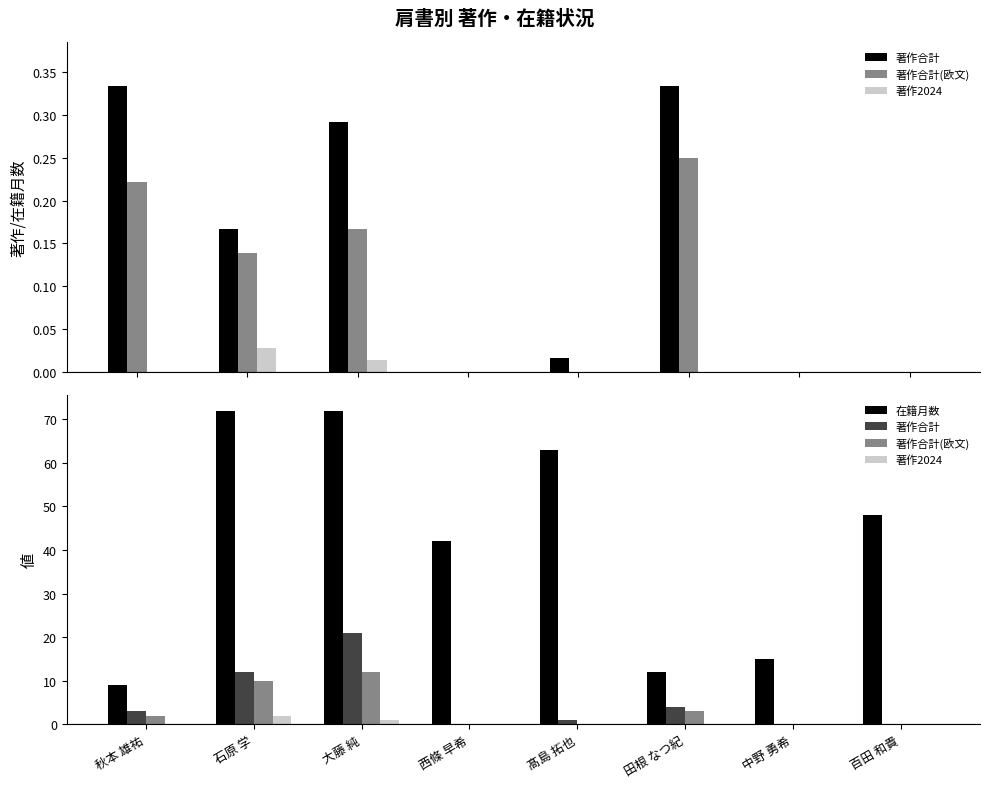

At which category does the chart reach its peak across all series?

石原 学